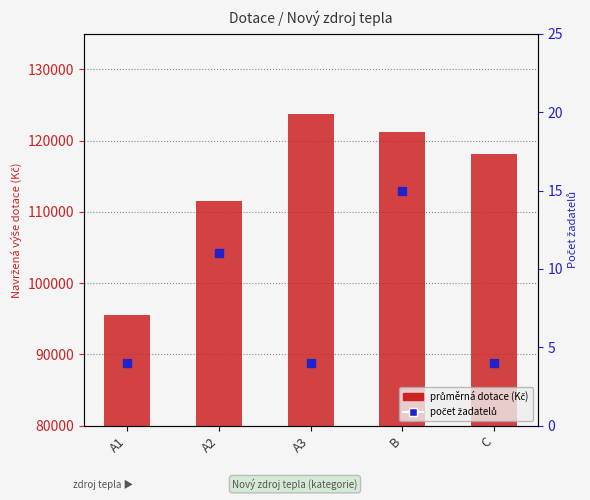

Which series has the largest total across all categories?

průměrná dotace (Kč)